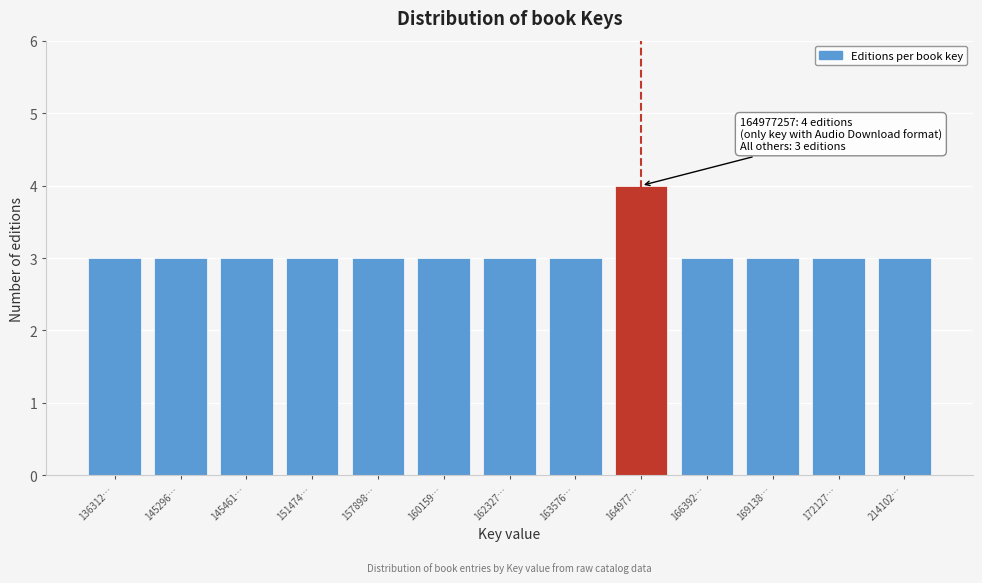

Reading right to left, list all the values displayed in this chart.

3	3	3	3	4	3	3	3	3	3	3	3	3